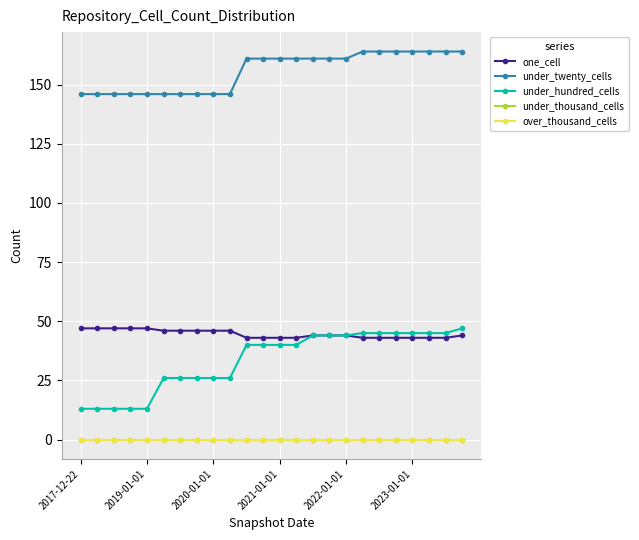

Does the chart have visible grid lines?

Yes